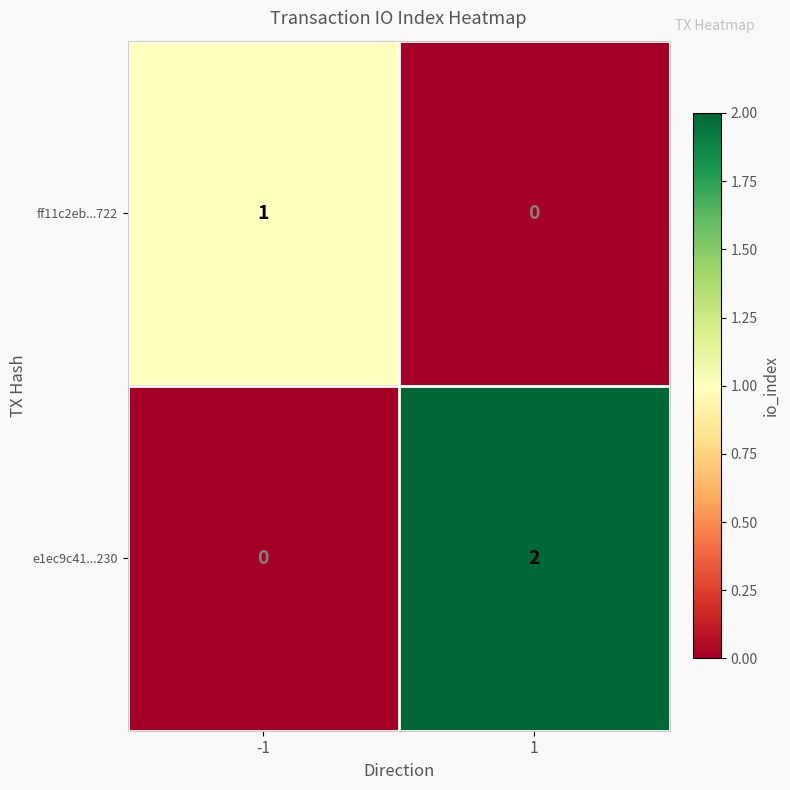

How many distinct data groups are displayed?

2